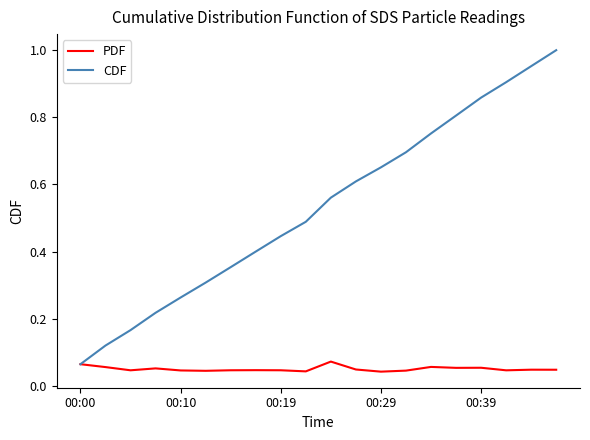

List the series in order of their peak value, lowest first.

PDF, CDF